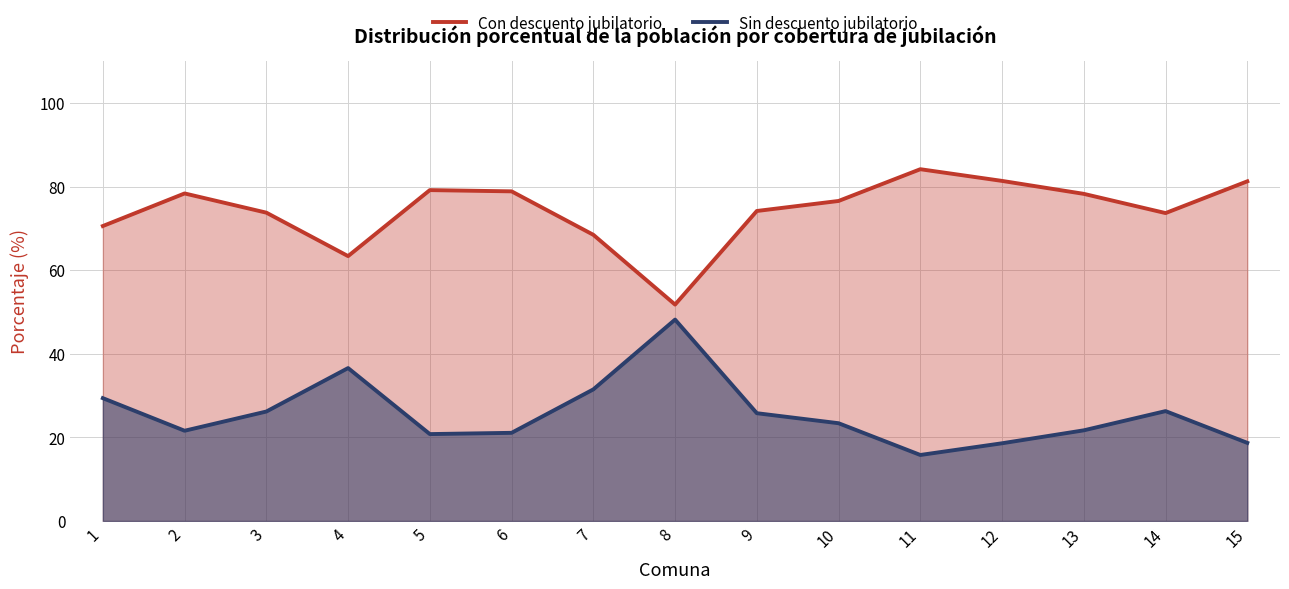

What is the total value across all series at 2?

100.0